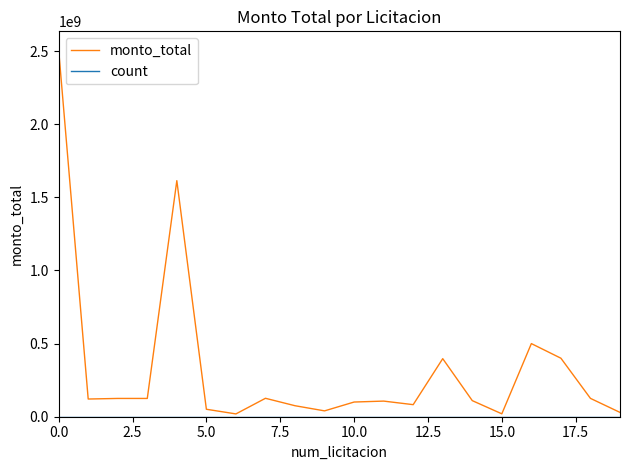

Which series has the largest total across all categories?

monto_total